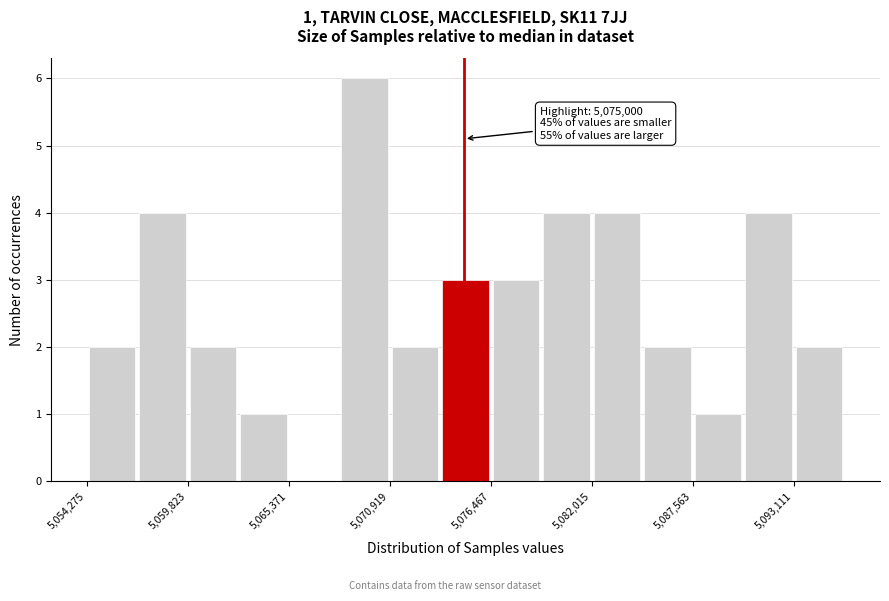

Around what value on the x-axis is the tallest bar? Give the approximate position of its centre, as read against the axis.

5070000